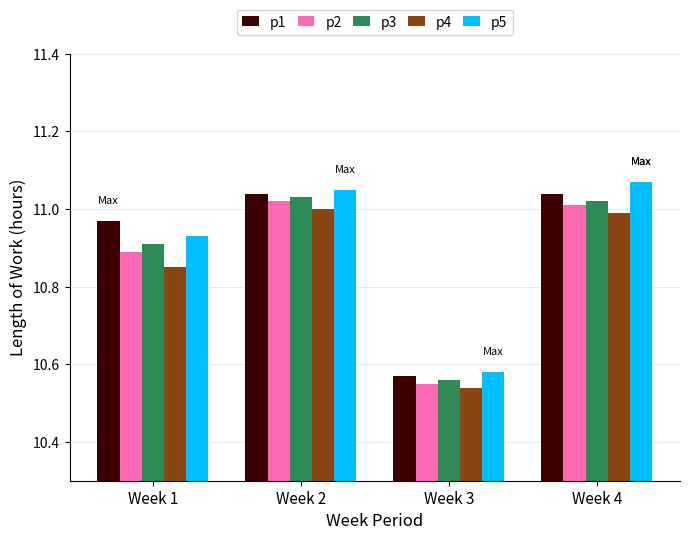

At which label is p5 closest to 10?

Week 3